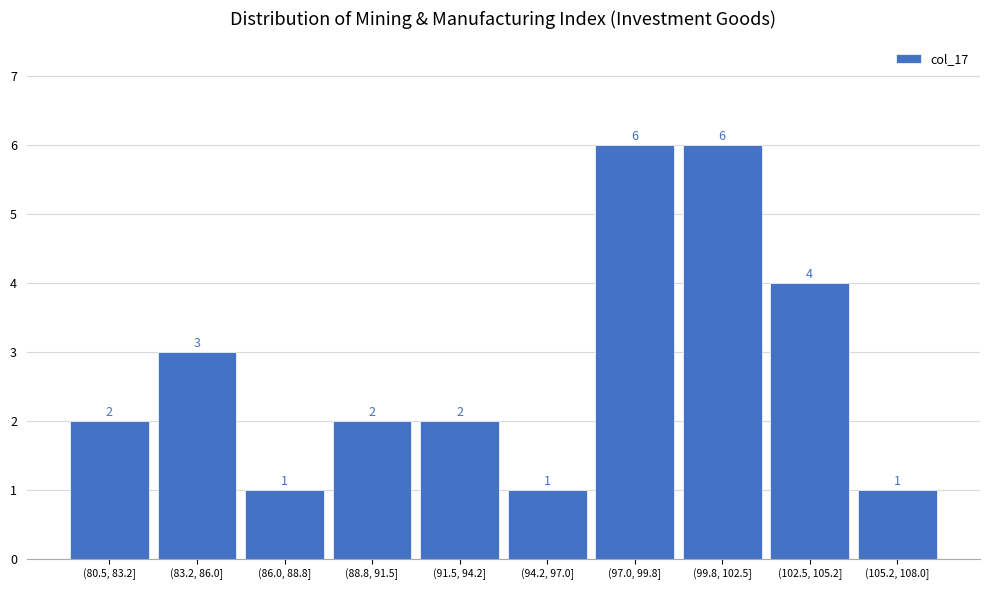

Reading right to left, extract all data points from this chart.

1	4	6	6	1	2	2	1	3	2